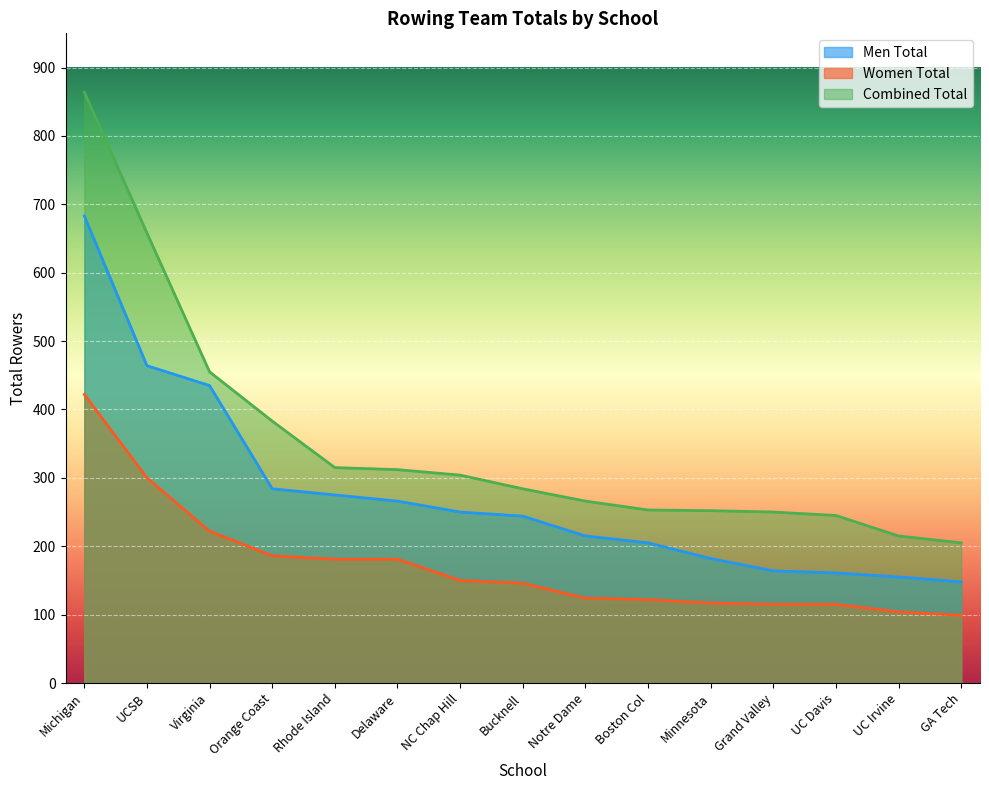

Count the number of categories in the chart.

15